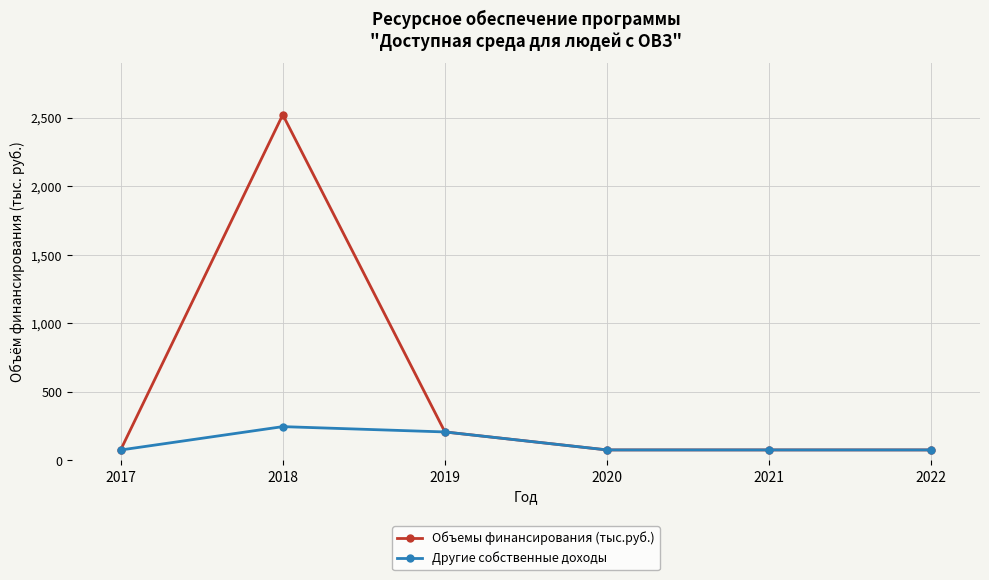

Rank the series by their average value, from highest to lowest.

Объемы финансирования (тыс.руб.), Другие собственные доходы